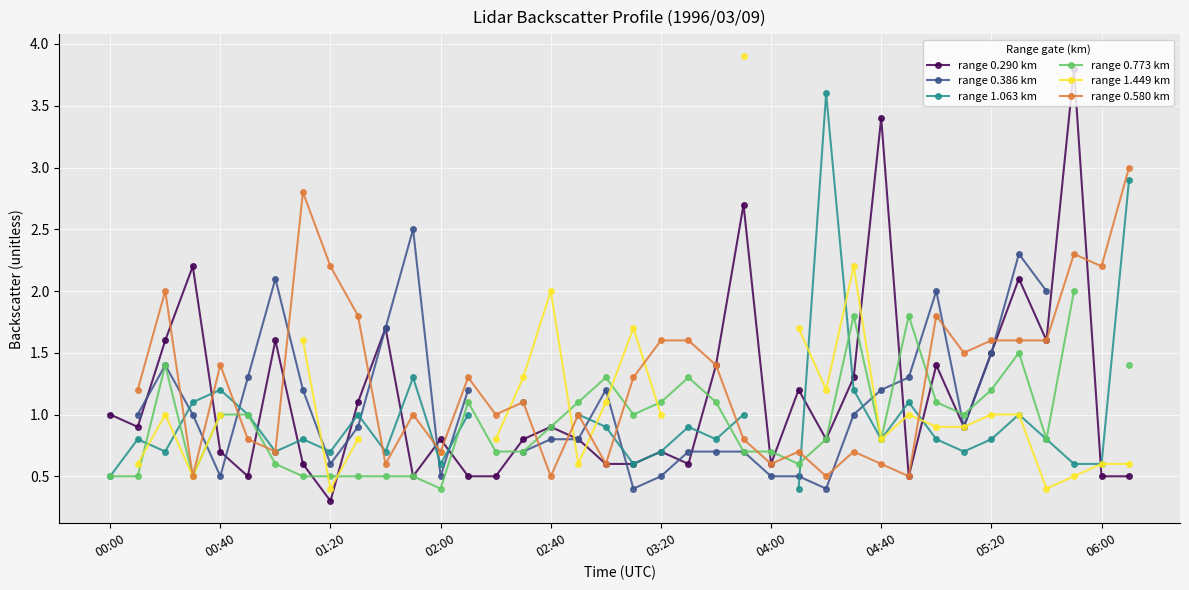

What value does the range 0.290 km series have at 04:00?

0.6